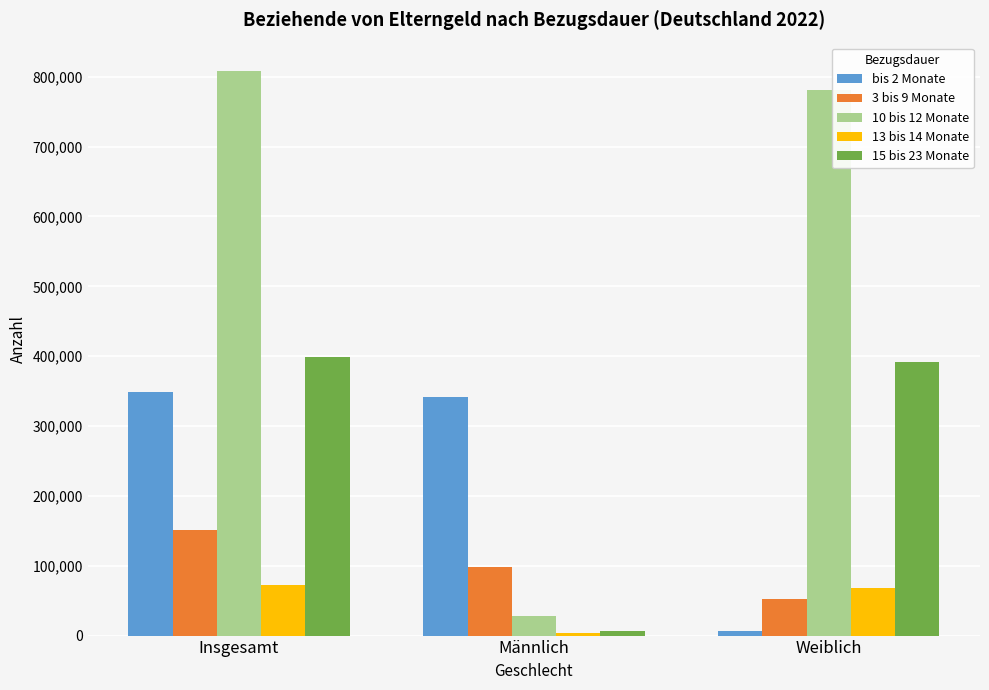

At which label is 10 bis 12 Monate closest to 418221?

Weiblich